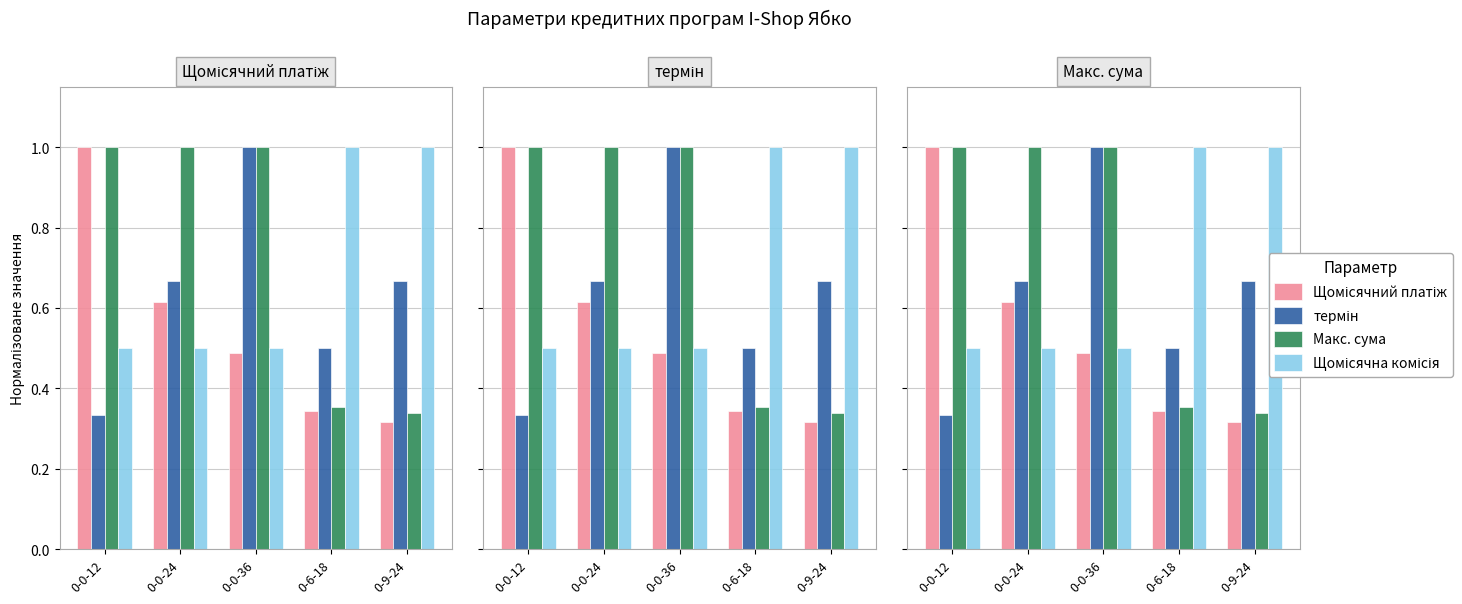

What are all the series names shown in the legend?

Щомісячний платіж, термін, Макс. сума, Щомісячна комісія